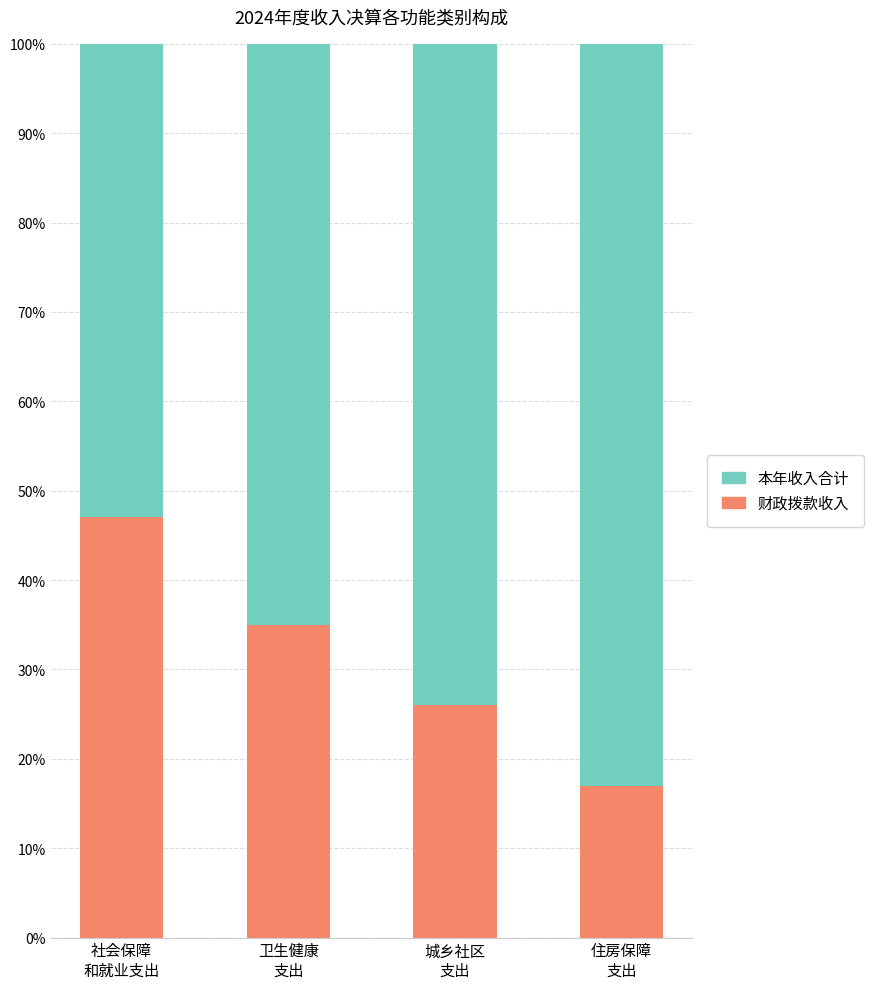

What is the lowest value of the 本年收入合计 series?

0.5